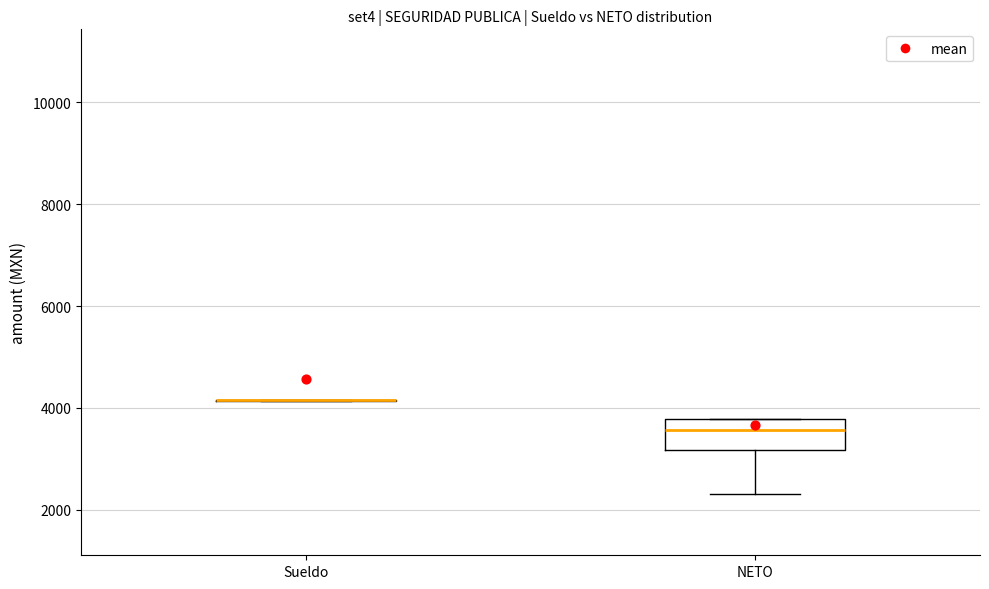

Where is the lower edge of the box for NETO on the y-axis? The values are not printed on the chart, so give them approximately, as read against the axis.

3200